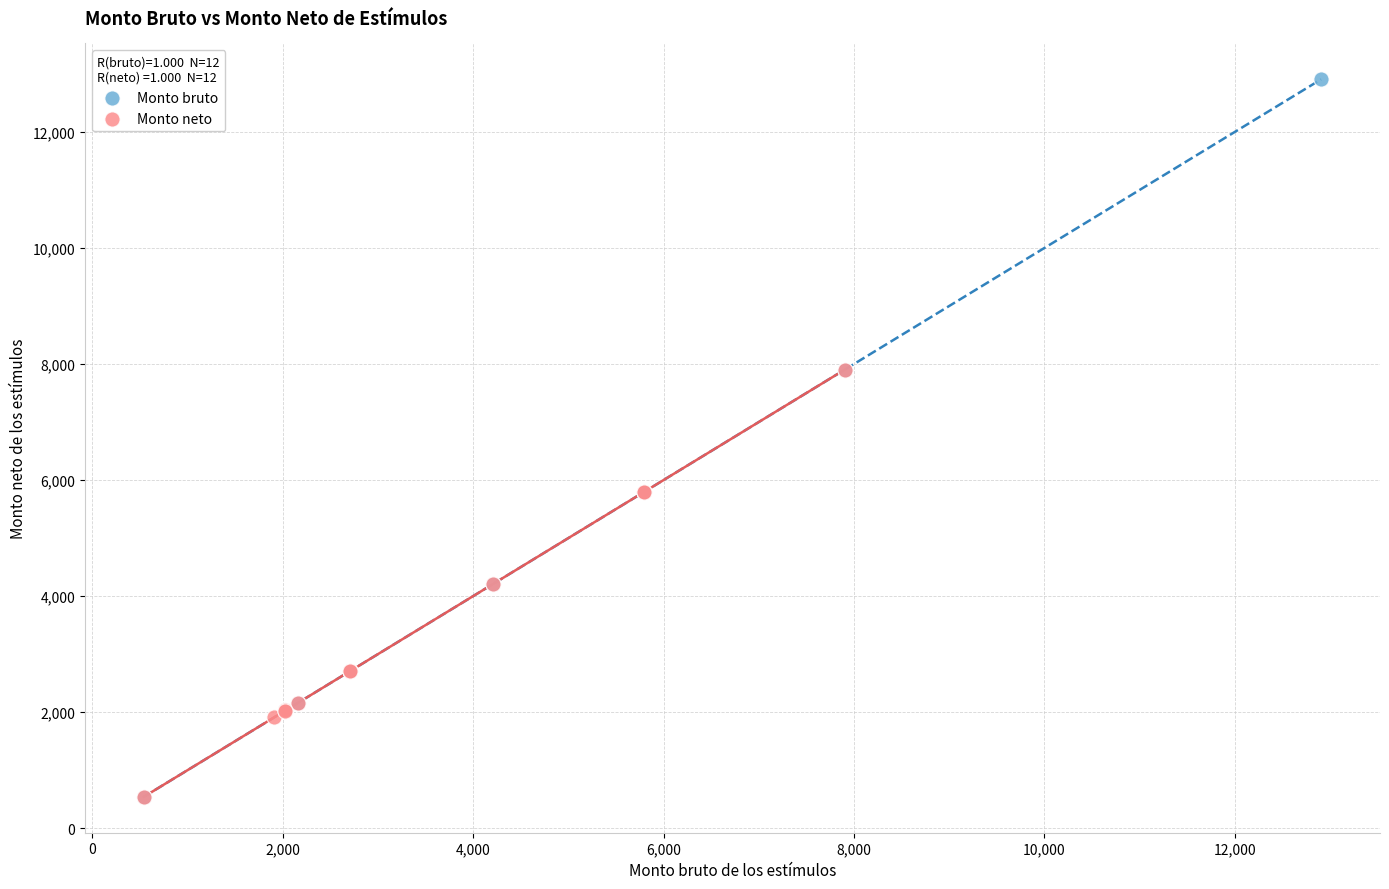

Which series has the largest Y range (max minus min)?

Monto bruto